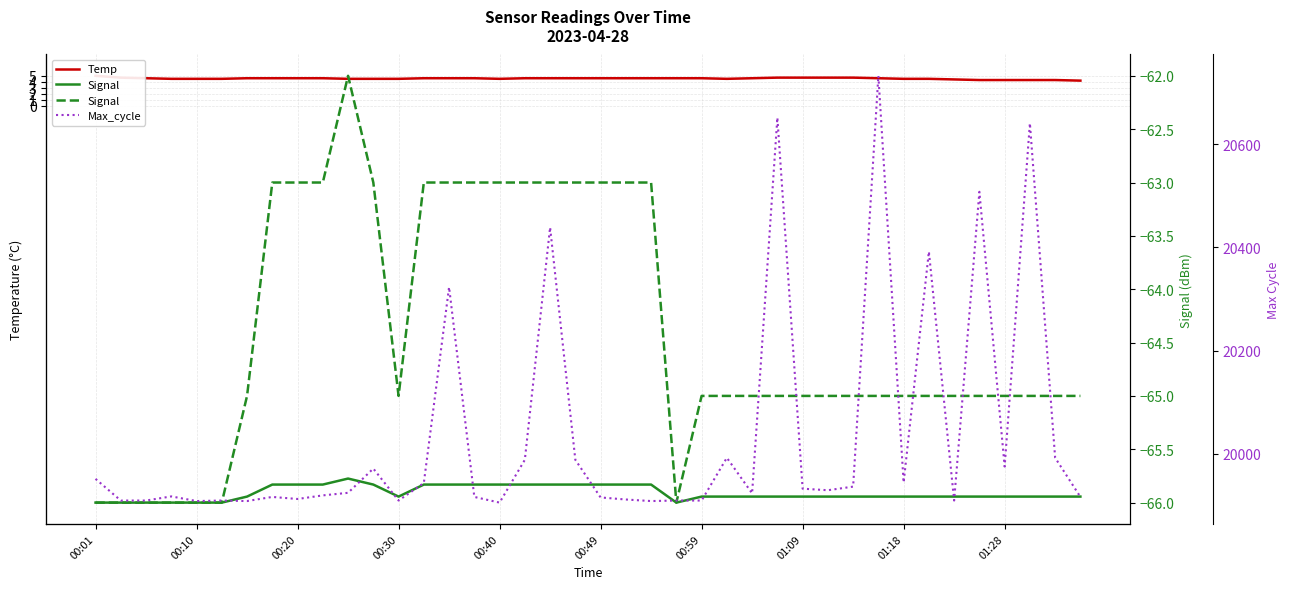

How many categories are shown in the chart?

40